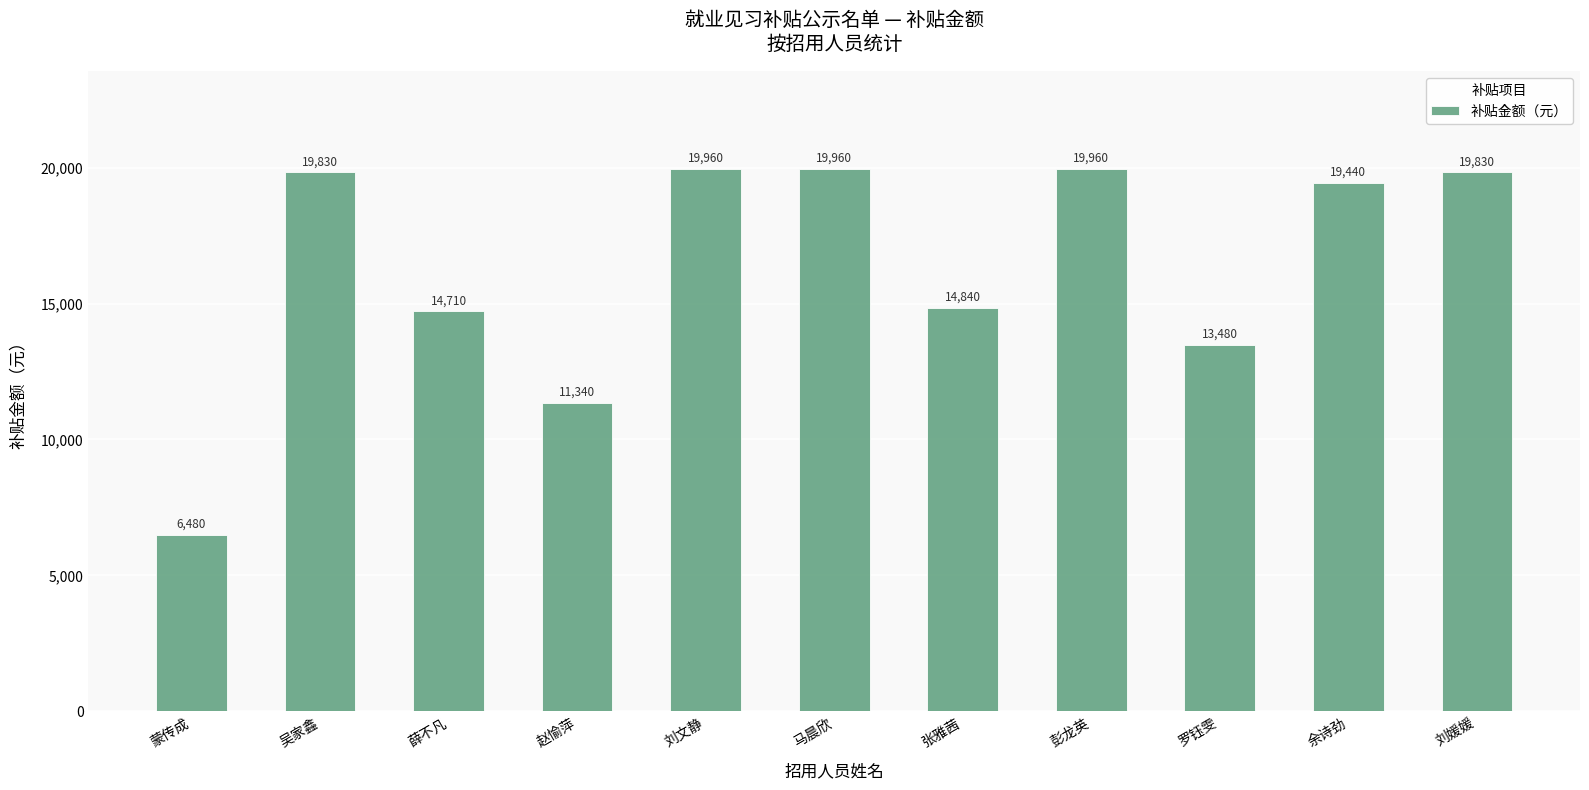

What is the sum of the values at 刘媛媛 and 赵愉萍?

31170